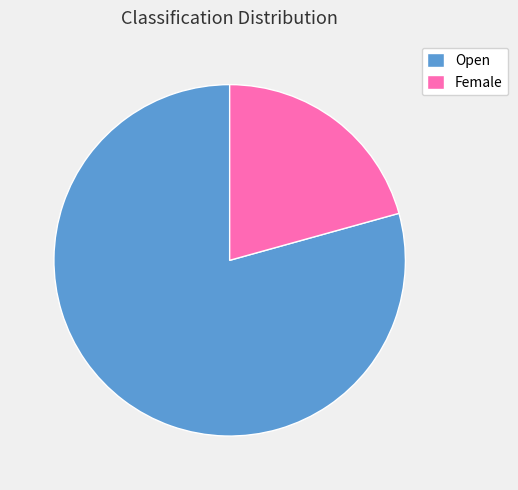

Between Female and Open, which is larger?

Open